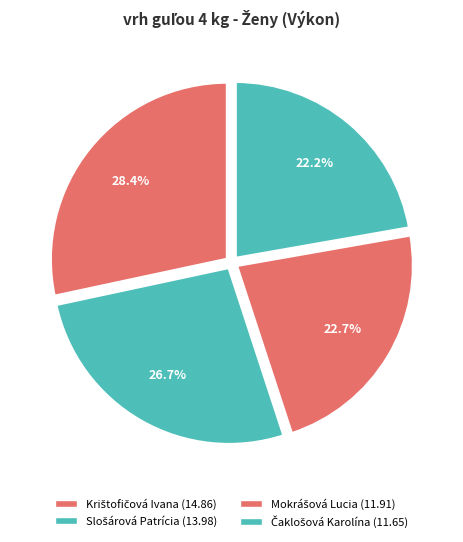

How many slices are in this pie chart?

4